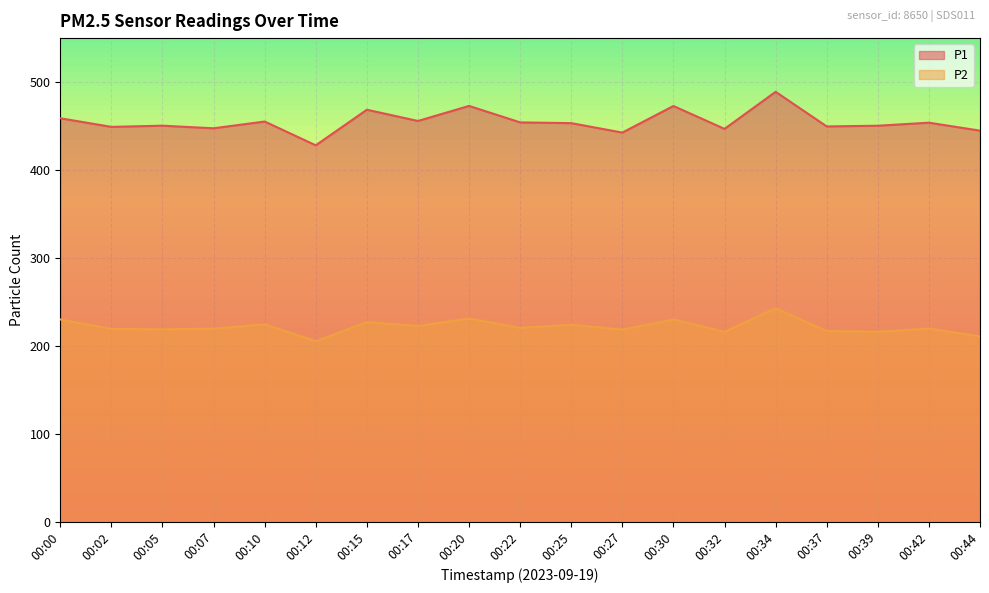

Reading right to left, list all the values displayed in this chart.

P1: 00:44=444.7	00:42=453.8	00:39=450.3	00:37=449.5	00:34=488.9	00:32=446.7	00:30=472.8	00:27=442.5	00:25=453.3	00:22=454.1	00:20=472.9	00:17=455.7	00:15=468.5	00:12=428.0	00:10=455.1	00:07=447.4	00:05=450.4	00:02=449.0	00:00=458.8
P2: 00:44=210.7	00:42=219.6	00:39=216.0	00:37=216.8	00:34=242.6	00:32=215.9	00:30=229.9	00:27=218.4	00:25=223.9	00:22=220.4	00:20=231.0	00:17=222.6	00:15=226.9	00:12=205.2	00:10=224.4	00:07=219.5	00:05=218.7	00:02=219.2	00:00=229.9